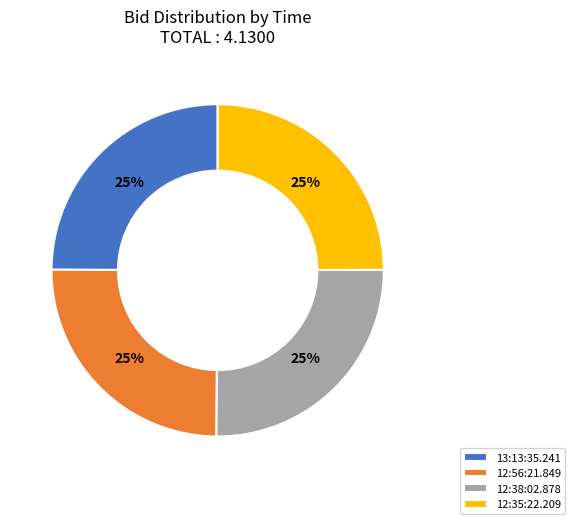

To the nearest percent, what portion does 12:35:22.209 represent?

25%